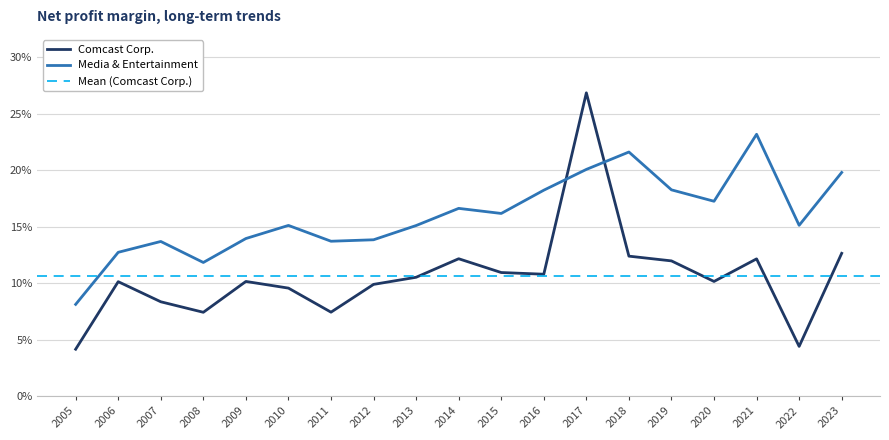

Reading left to right, transcribe all the data shown in this chart.

Comcast Corp.: 0.0	0.1	0.1	0.1	0.1	0.1	0.1	0.1	0.1	0.1	0.1	0.1	0.3	0.1	0.1	0.1	0.1	0.0	0.1
Media & Entertainment: 0.1	0.1	0.1	0.1	0.1	0.2	0.1	0.1	0.2	0.2	0.2	0.2	0.2	0.2	0.2	0.2	0.2	0.2	0.2